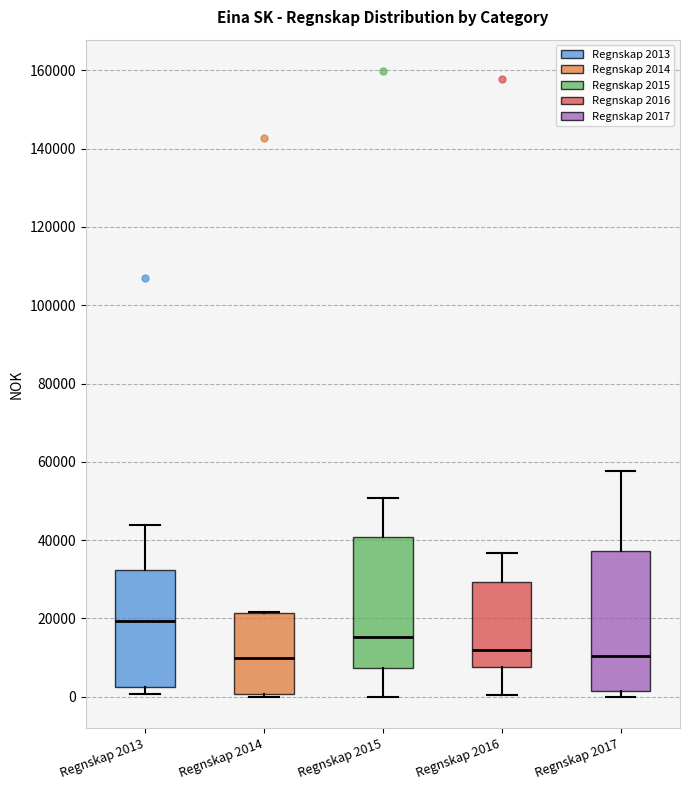

Which box has the highest median line?

Regnskap 2013